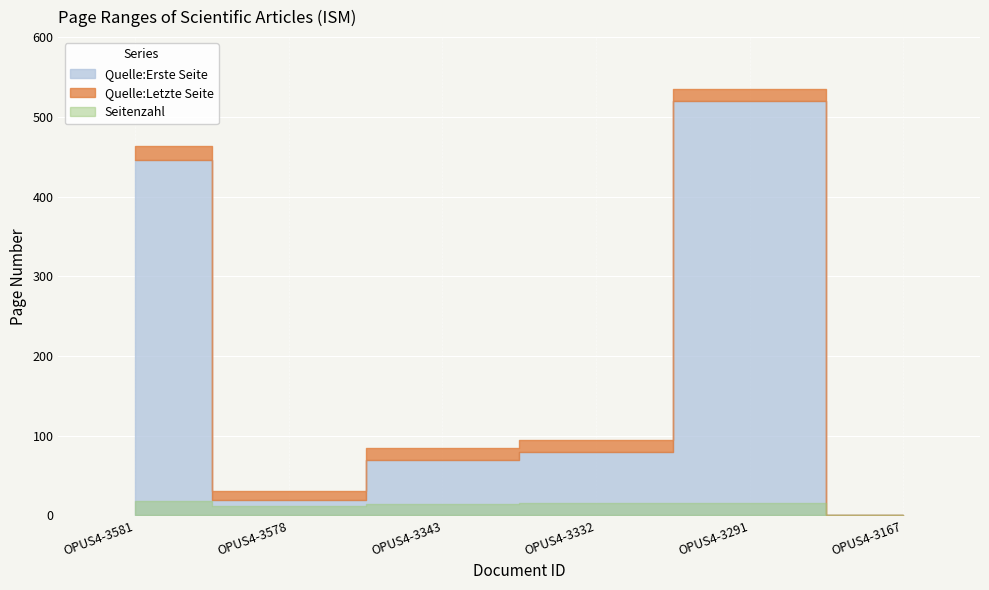

How many values in the Quelle:Letzte Seite series are below 95?

3